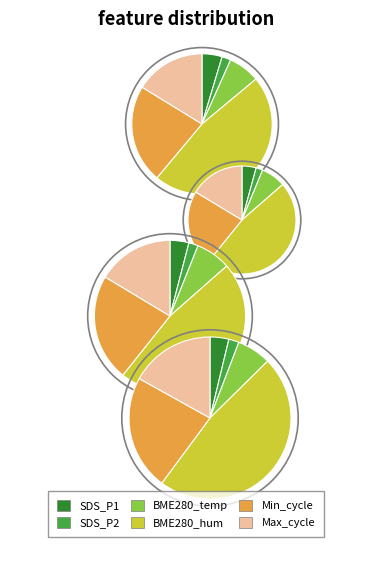

Approximately how many times larger is the value at BME280_temperature compared to SDS_P1?

1.7